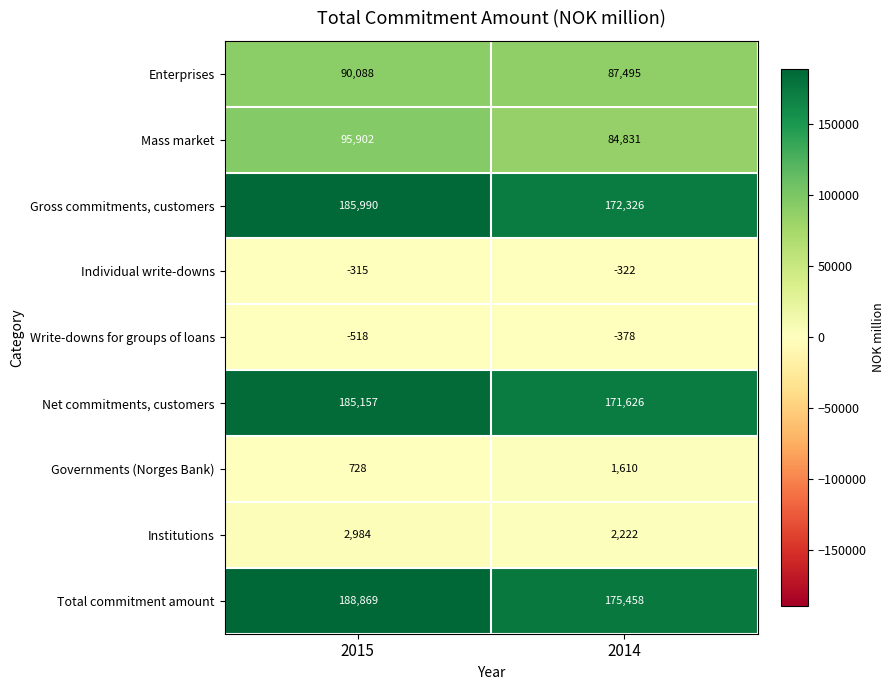

What is the spread (max minus min) of values at 2014?

175836